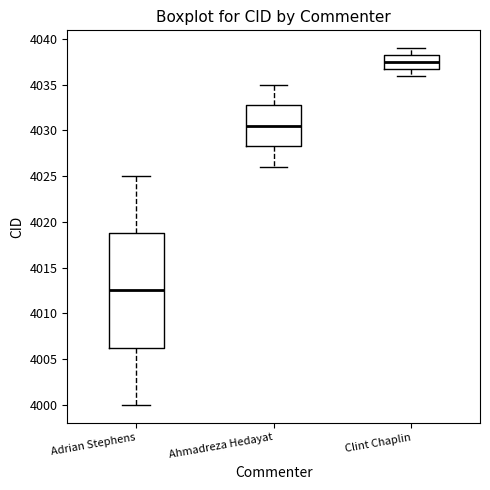

Reading left to right, read every box against the y-axis: the position of its median line, the range the box covers, and the ends of its whiskers. The values are not printed on the chart, so give them approximately, as read against the axis.

Adrian Stephens: median 4012.5, box 4006.5 to 4019.0, whiskers 4000.0 to 4025.0
Ahmadreza Hedayat: median 4030.5, box 4028.5 to 4033.0, whiskers 4026.0 to 4035.0
Clint Chaplin: median 4037.5, box 4037.0 to 4038.5, whiskers 4036.0 to 4039.0